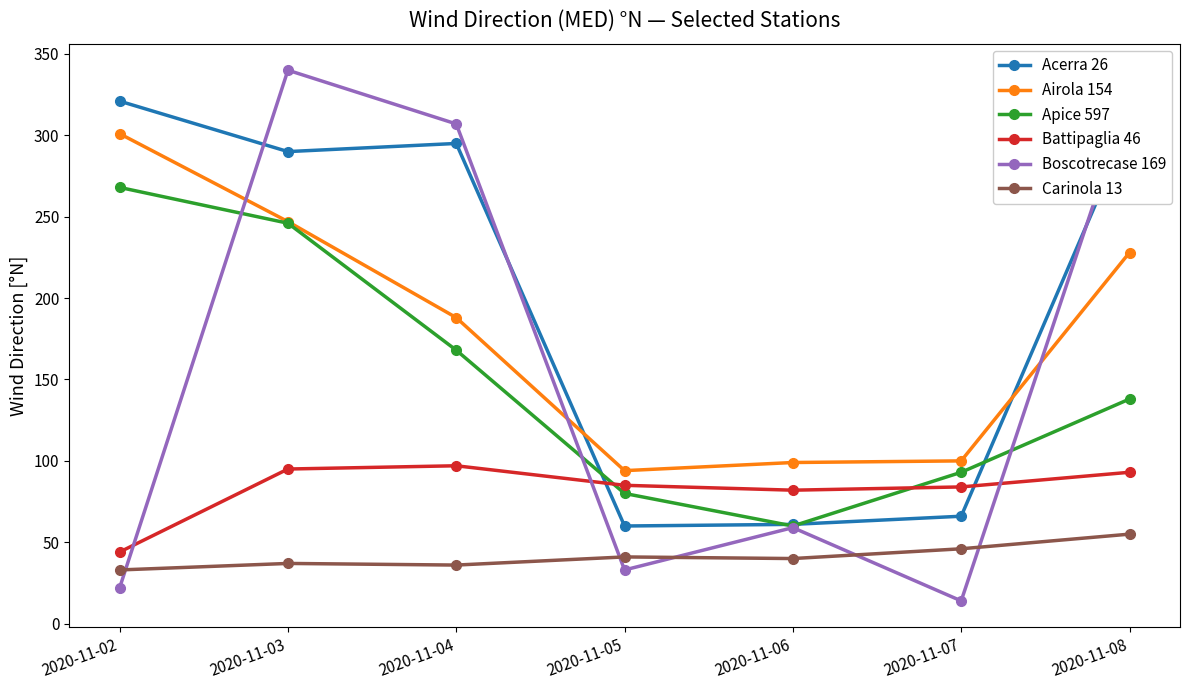

Read the Carinola 13 value at 2020-11-02, to the nearest 10.

30